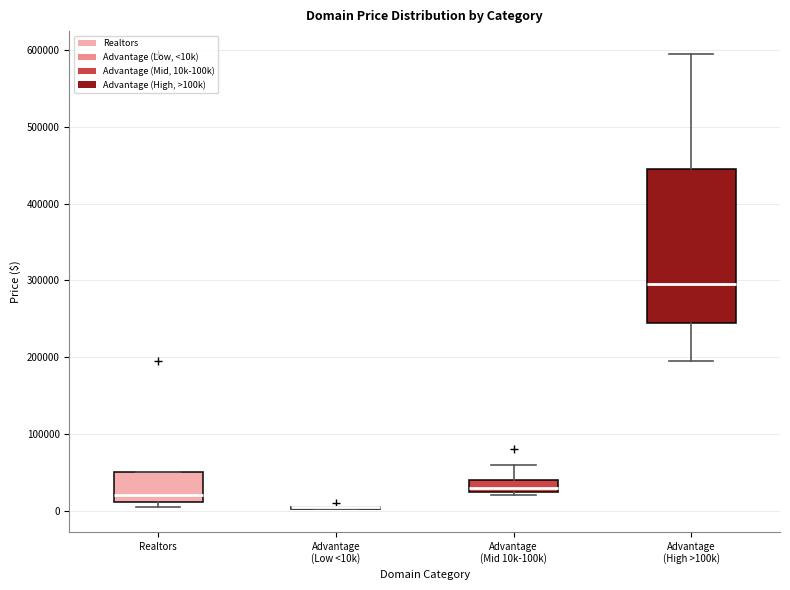

Comparing the boxes themselves (not the whiskers), which one is the tallest?

Advantage (High >100k)